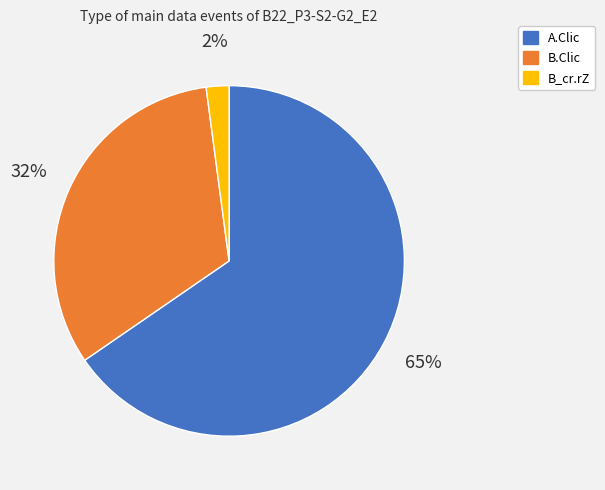

To the nearest percent, what is the combined percentage of A.Clic and B.Clic?

98%